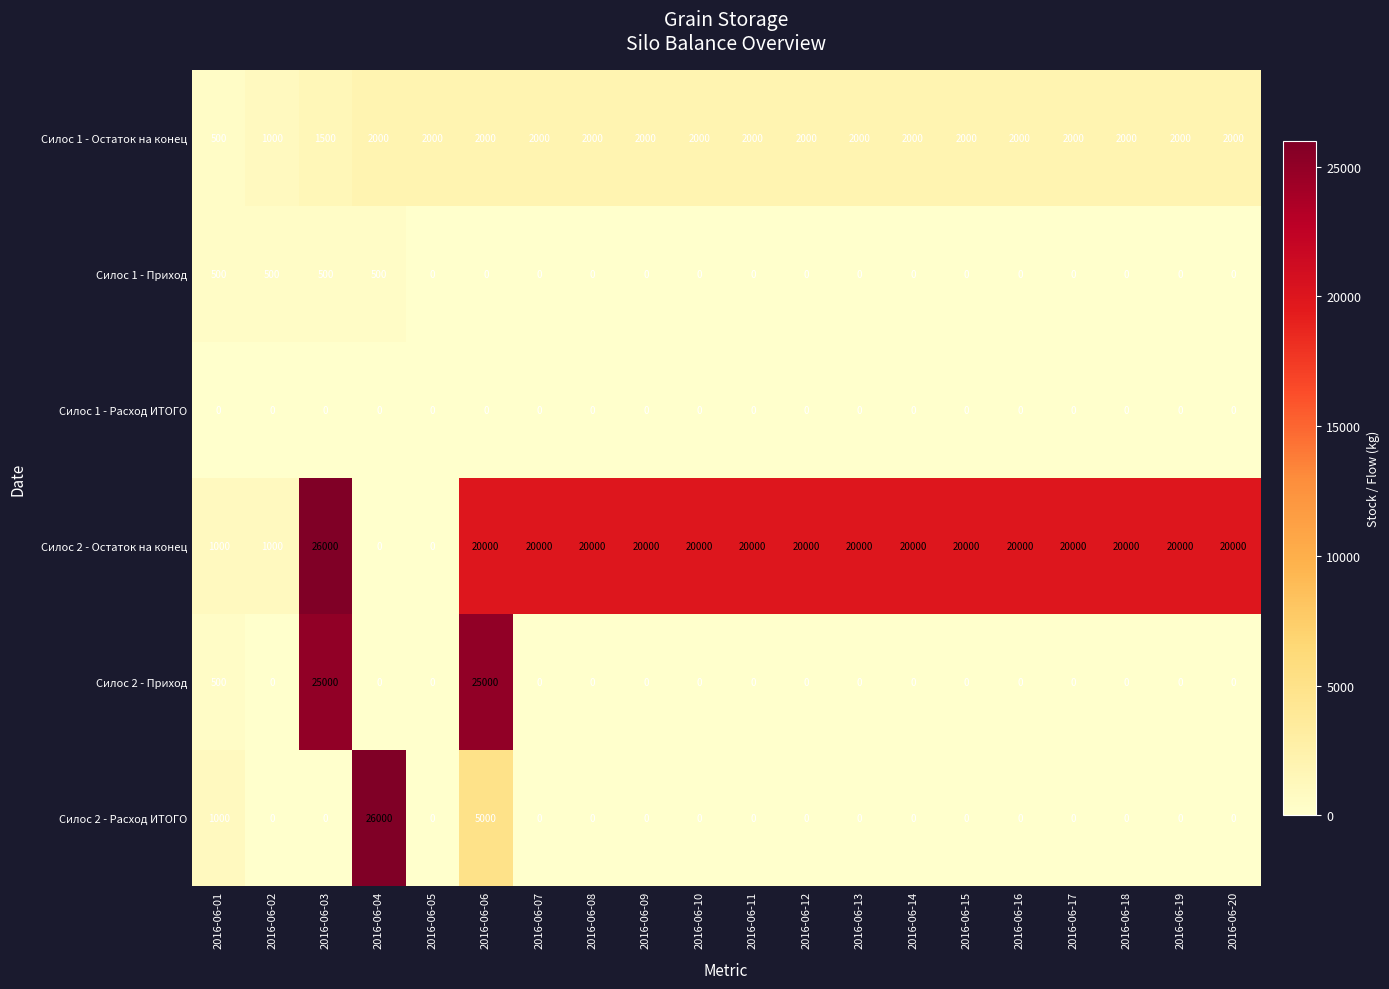

Which series has the largest total across all categories?

Силос 2 - Остаток на конец